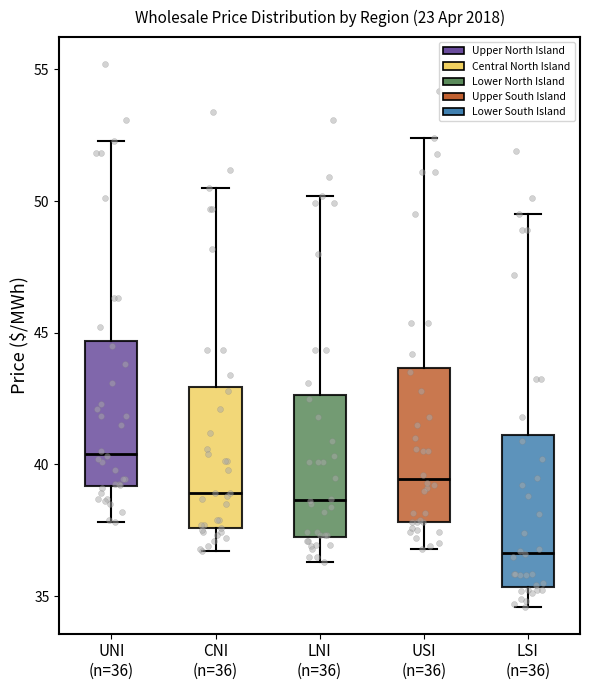

Where does the median line of the box for CNI (n=36) sit on the y-axis? The values are not printed on the chart, so give them approximately, as read against the axis.

39.0